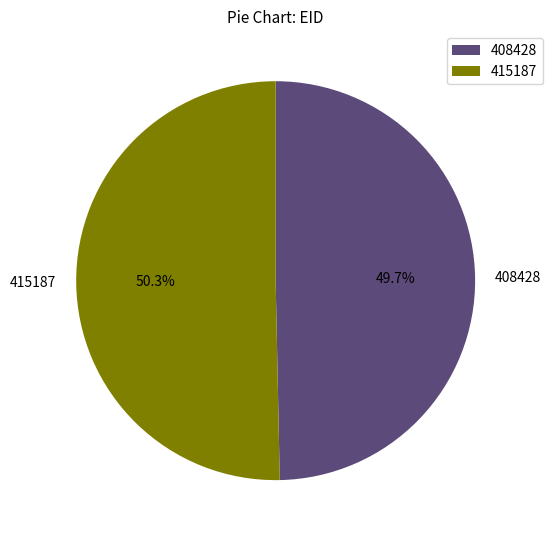

Count the number of slices in the pie.

2